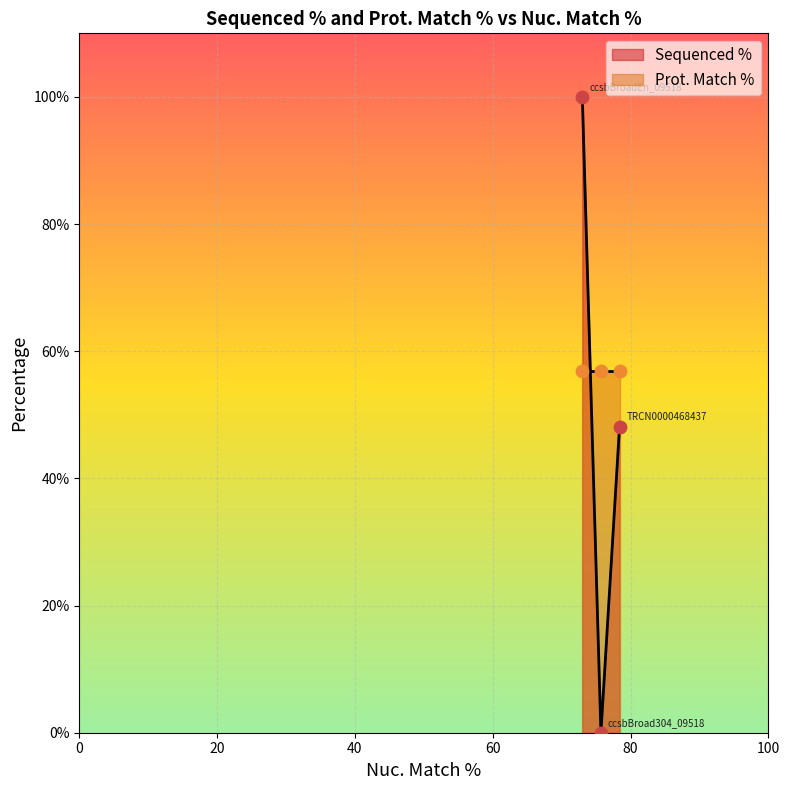

Between 75.7 and 75.7, which is larger?

75.7